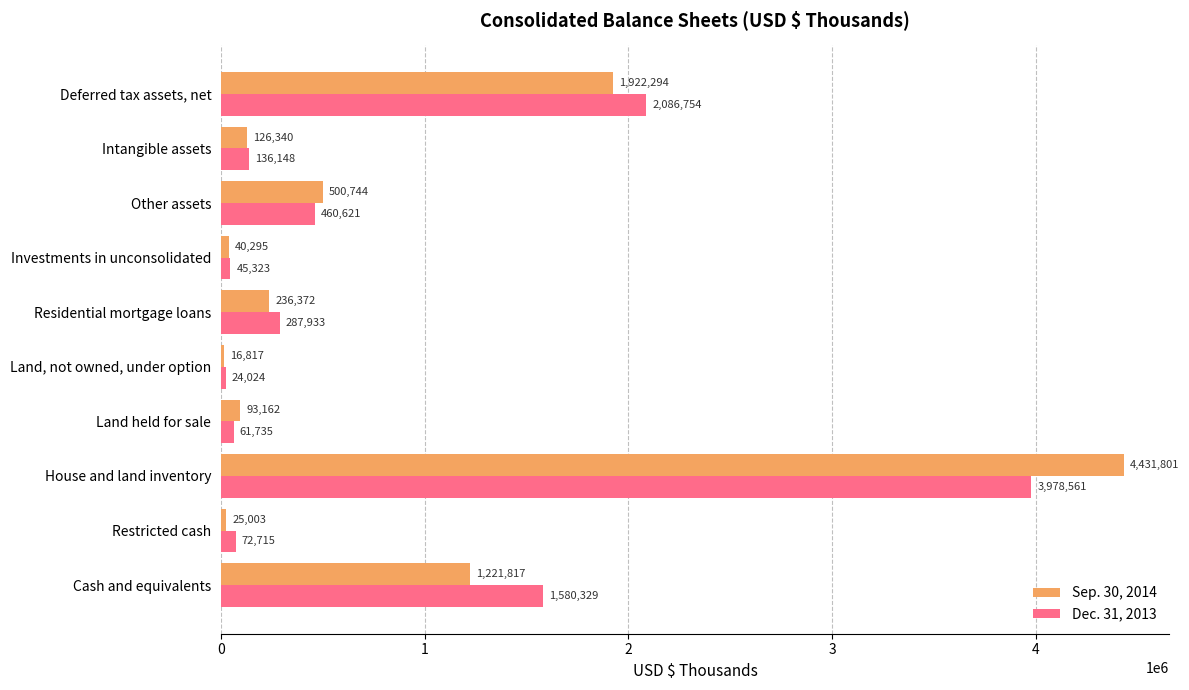

Rank the categories by Dec. 31, 2013 value from lowest to highest.

Land, not owned, under option, Investments in unconsolidated, Land held for sale, Restricted cash, Intangible assets, Residential mortgage loans, Other assets, Cash and equivalents, Deferred tax assets, net, House and land inventory